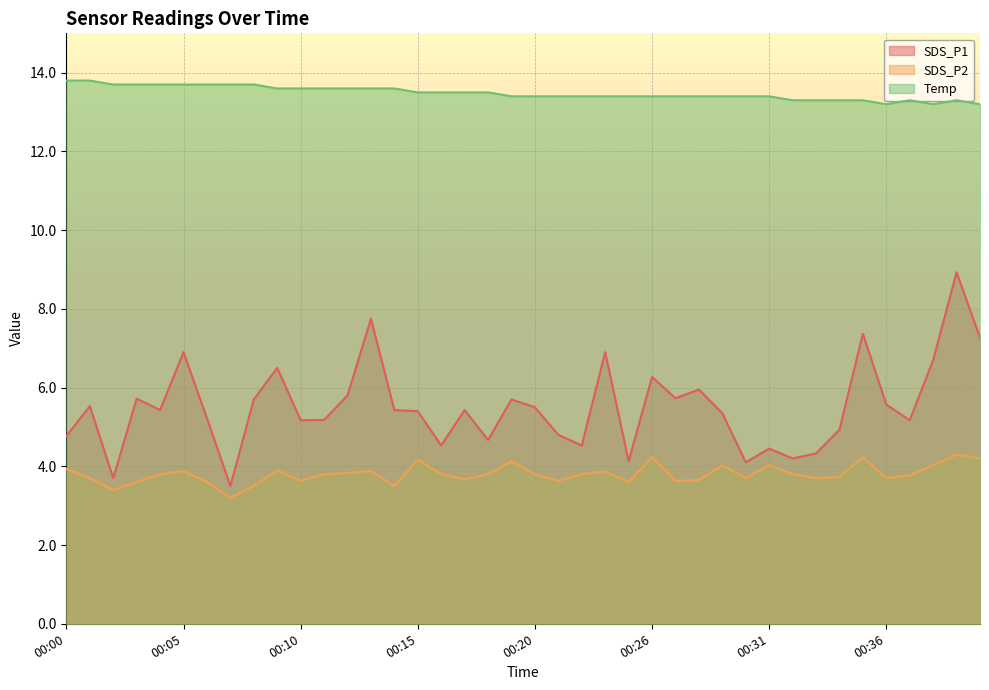

Does the chart display data point markers on the line(s)?

No